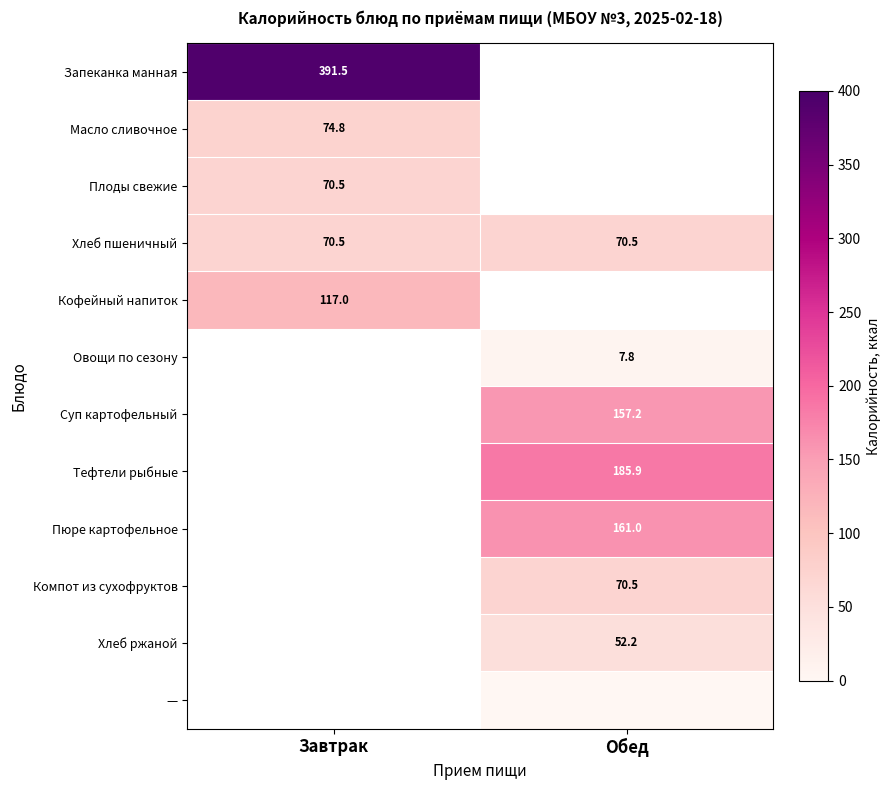

The value of Хлеб ржаной at Обед is 74.8. True or false?

False